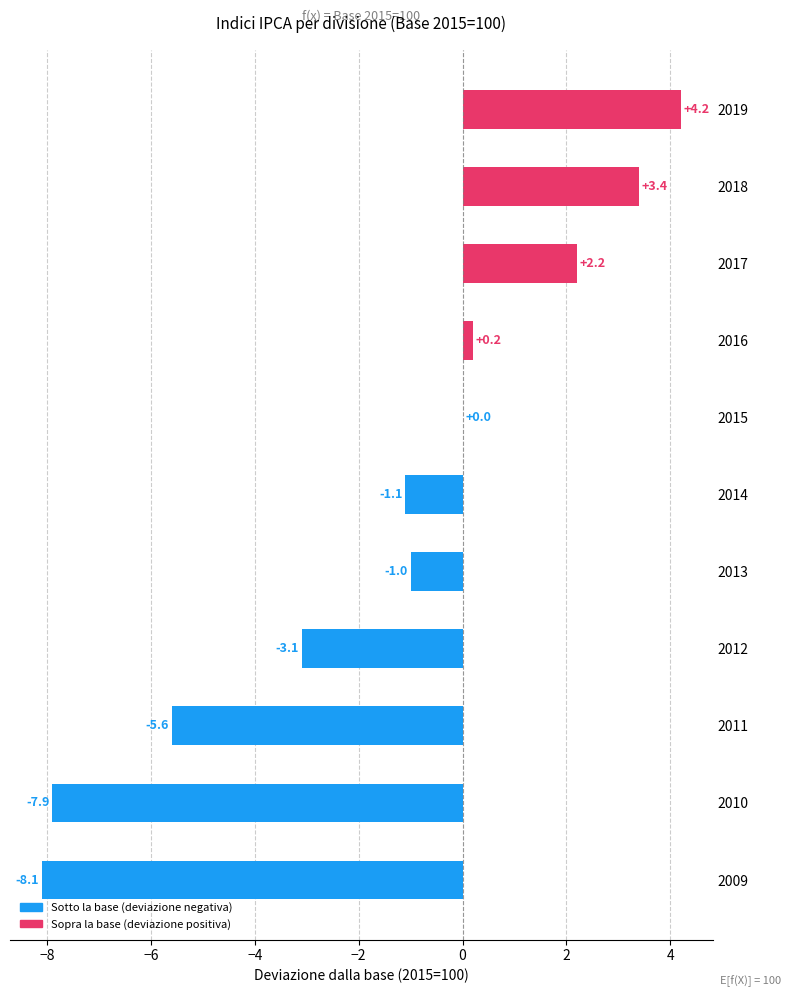

Count the number of categories in the chart.

11